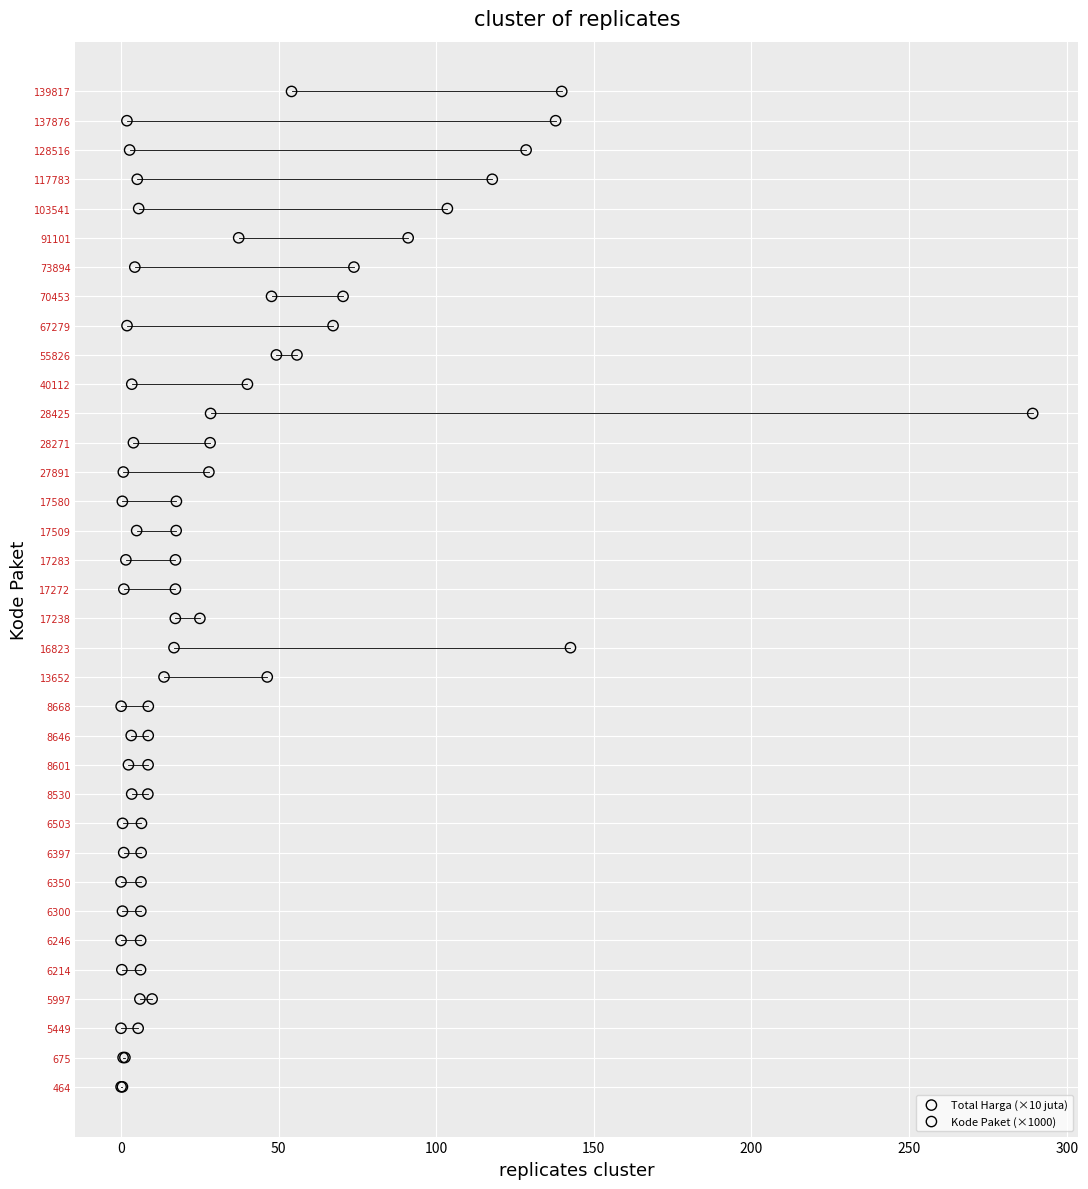

What are all the series names shown in the legend?

Total Harga (×10 juta), Kode Paket (×1000)